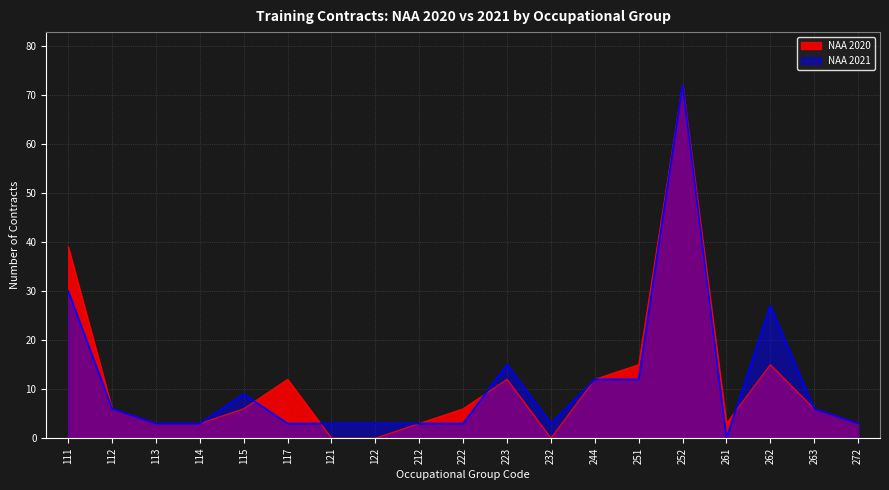

How many values in NAA 2021 are above zero?

18